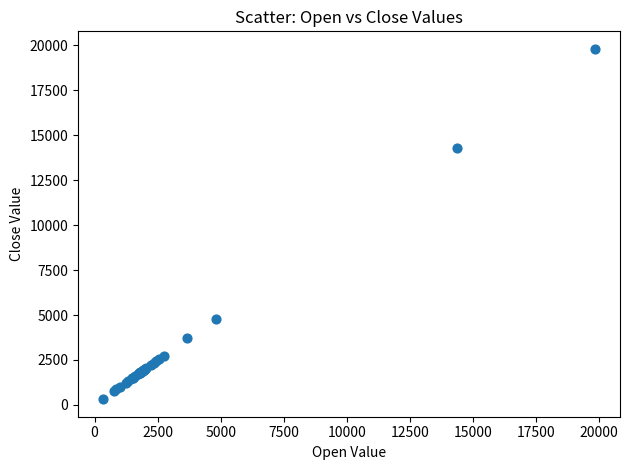

What Y value in the scatter plot is closest to 10063?

14284.1